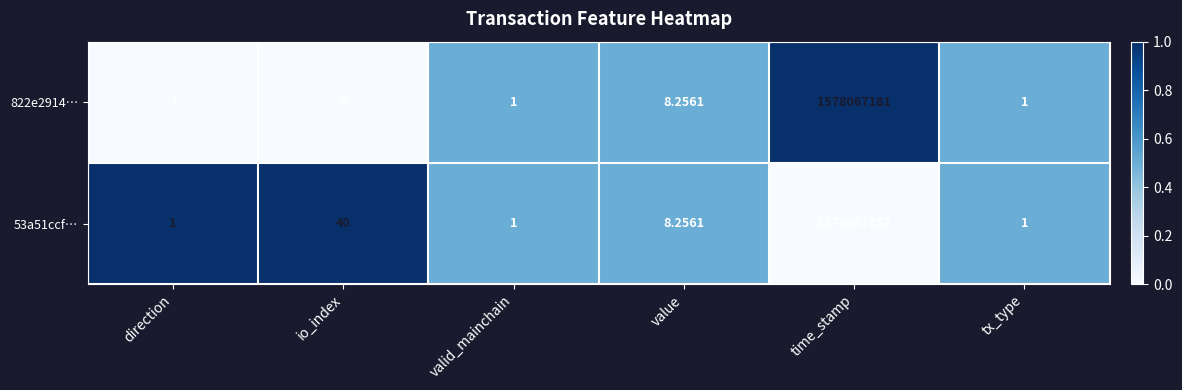

At which label is 822e2914… closest to 789033590?

value